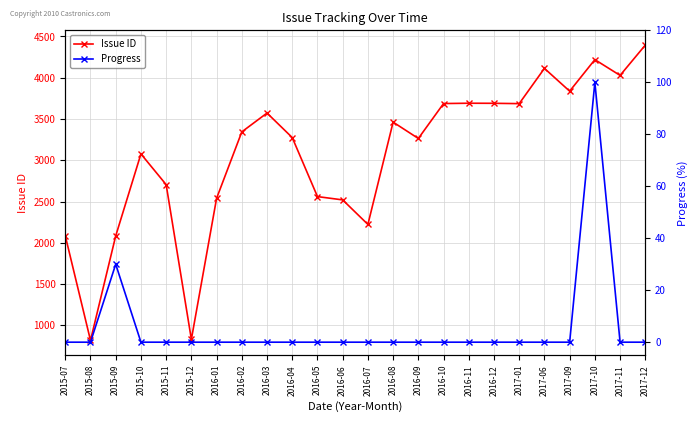

Reading right to left, transcribe all the data shown in this chart.

Issue ID: 2017-12=4395	2017-11=4028	2017-10=4219	2017-09=3837	2017-06=4113	2017-01=3686	2016-12=3690	2016-11=3691	2016-10=3687	2016-09=3264	2016-08=3462	2016-07=2223	2016-06=2520	2016-05=2560	2016-04=3275	2016-03=3572	2016-02=3344	2016-01=2539	2015-12=831	2015-11=2705	2015-10=3077	2015-09=2084	2015-08=818	2015-07=2085
Progress: 2017-12=0	2017-11=0	2017-10=100	2017-09=0	2017-06=0	2017-01=0	2016-12=0	2016-11=0	2016-10=0	2016-09=0	2016-08=0	2016-07=0	2016-06=0	2016-05=0	2016-04=0	2016-03=0	2016-02=0	2016-01=0	2015-12=0	2015-11=0	2015-10=0	2015-09=30	2015-08=0	2015-07=0